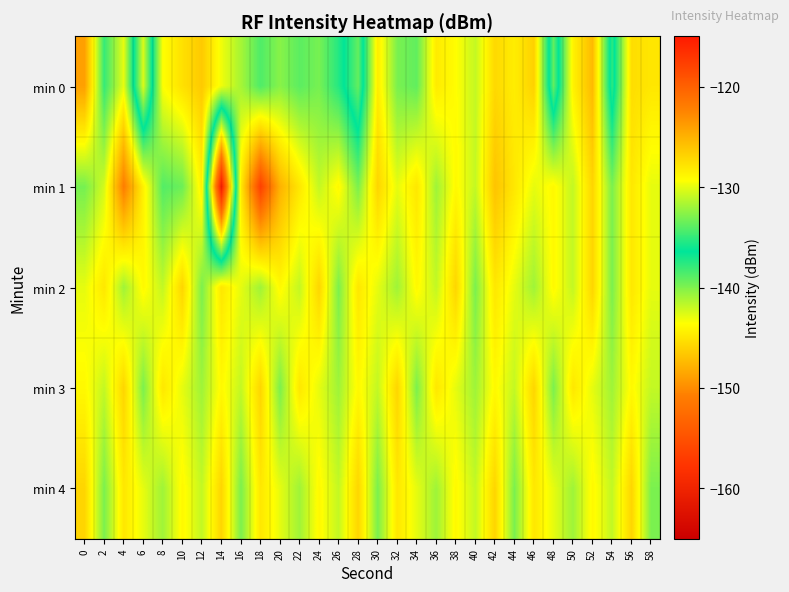

At which category is the sum across all series the highest?

42